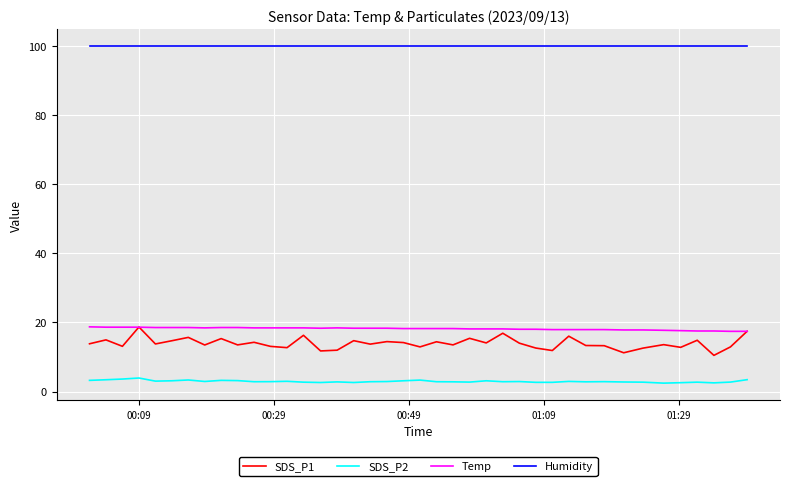

Which series has the widest spread of values?

SDS_P1